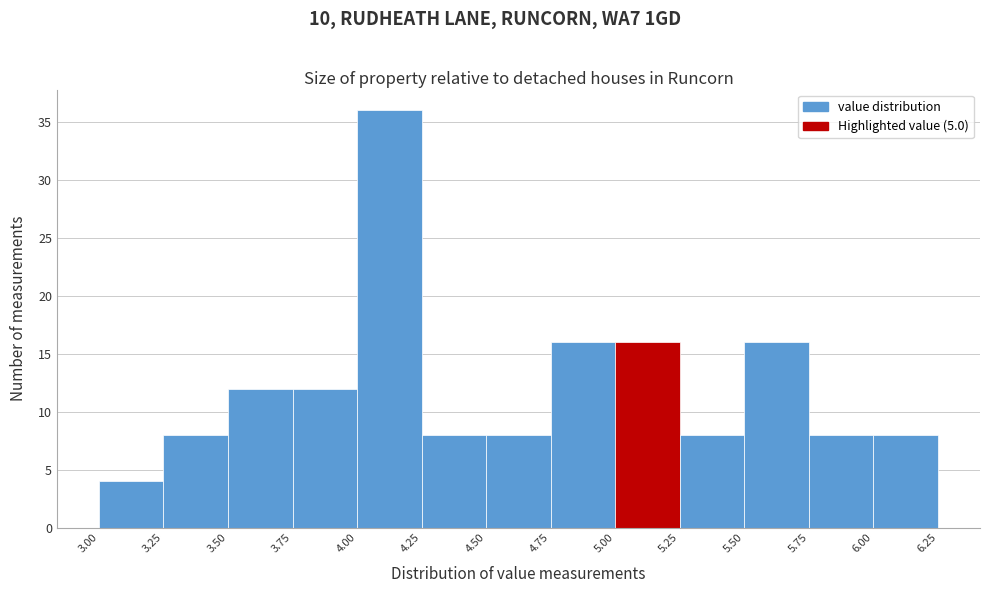

Reading left to right, list every bar in this chart as the range it spans on the x-axis followed by its height. The values are not printed on the chart, so give them approximately, as read against the axis.

3.00 to 3.25: 4
3.25 to 3.50: 8
3.50 to 3.75: 12
3.75 to 4.00: 12
4.00 to 4.25: 36
4.25 to 4.50: 8
4.50 to 4.75: 8
4.75 to 5.00: 16
5.00 to 5.25: 16
5.25 to 5.50: 8
5.50 to 5.75: 16
5.75 to 6.00: 8
6.00 to 6.25: 8